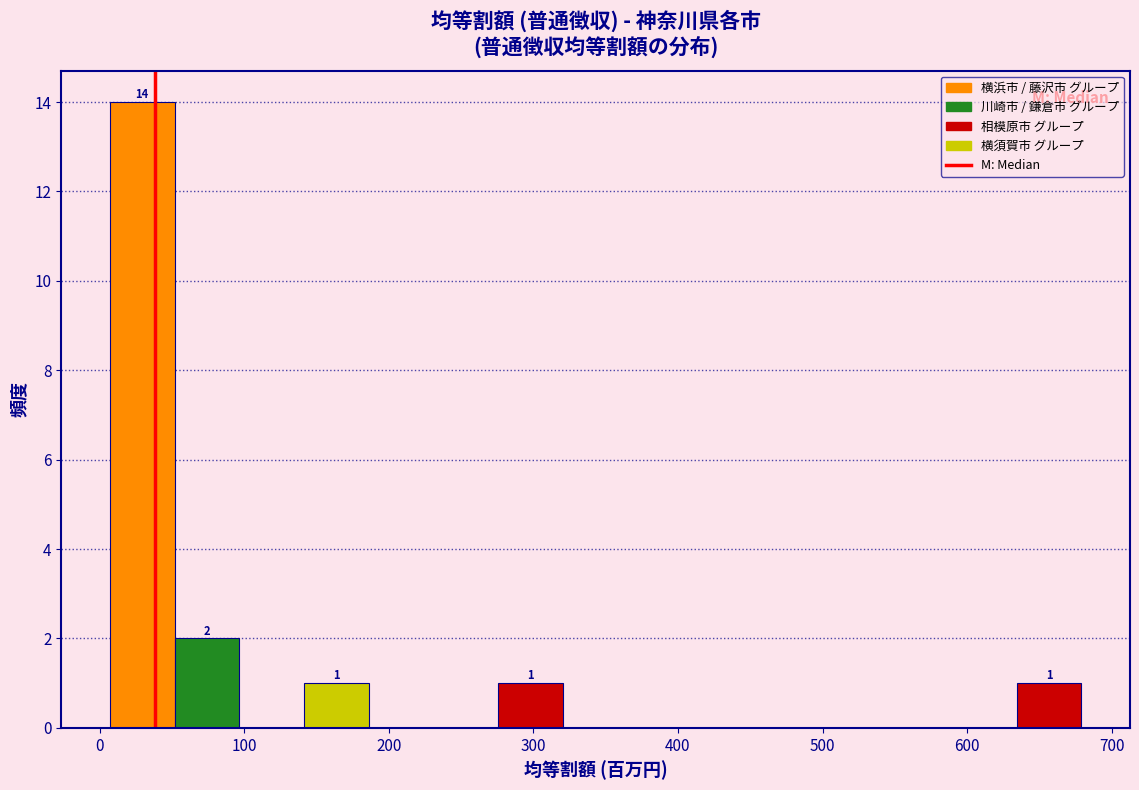

Over which range of the x-axis is the bar tallest?

10 to 50